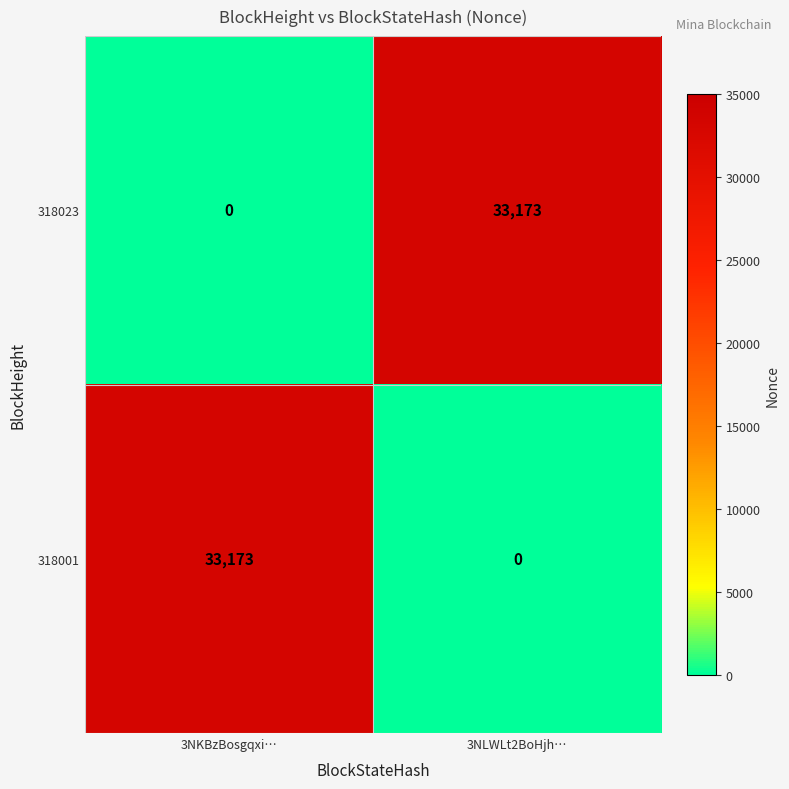

Reading left to right, what are all the values shown in this chart?

318023: 3NKBzBosgqxi…=0	3NLWLt2BoHjh…=33173
318001: 3NKBzBosgqxi…=33173	3NLWLt2BoHjh…=0